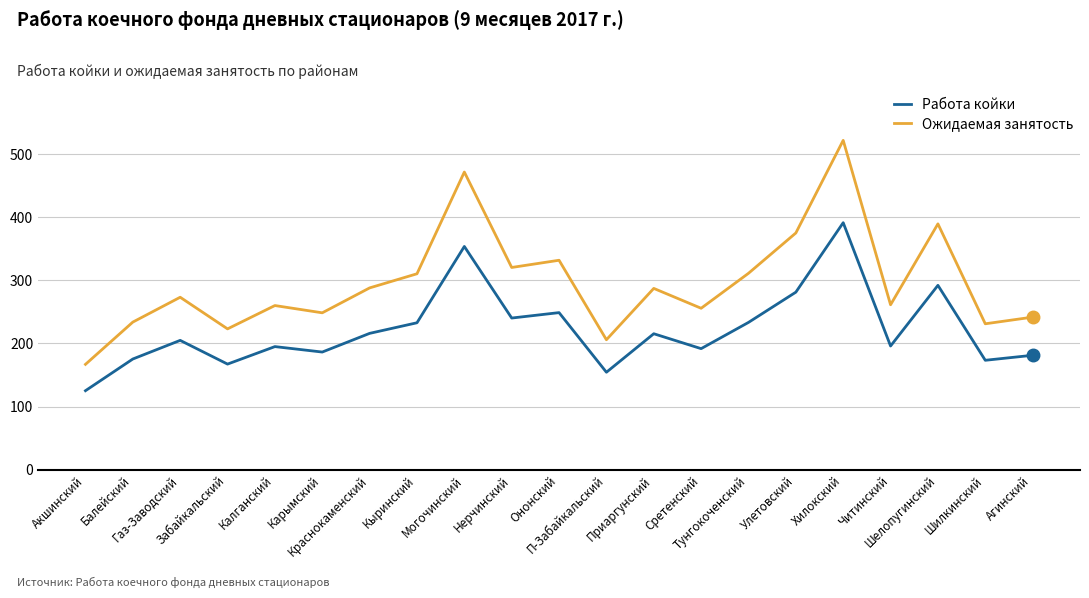

Which series has the widest spread of values?

Ожидаемая занятость